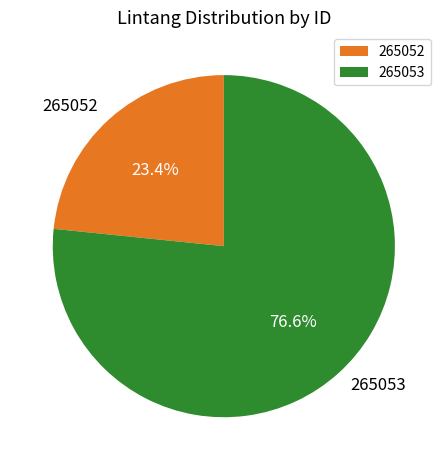

Is it true that 265053 is 89% of the pie?

False